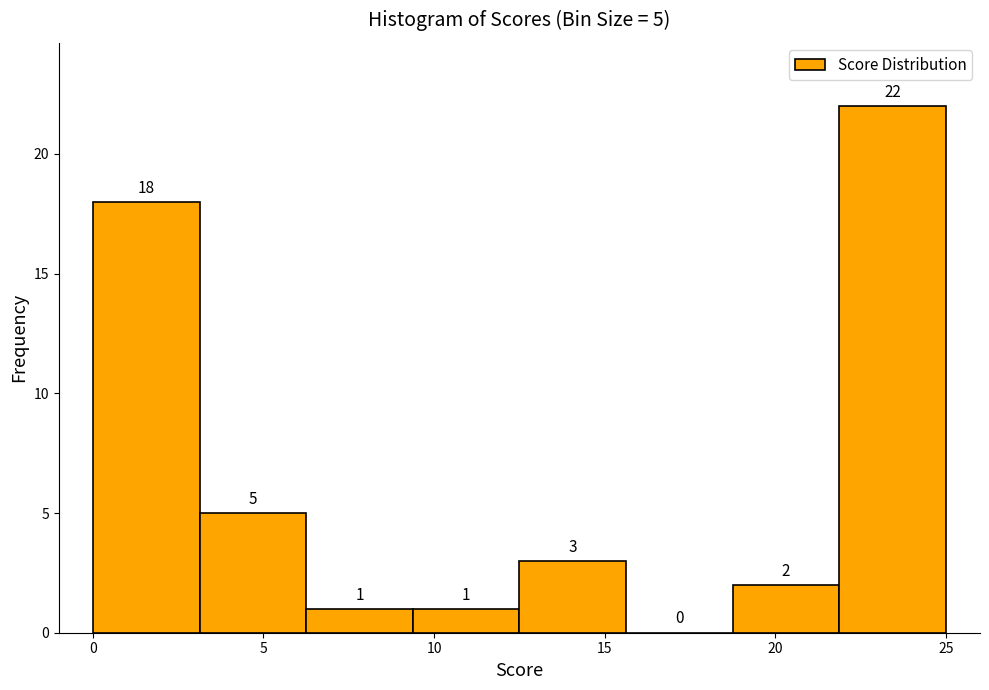

Which range on the x-axis has the tallest bar?

22.0 to 25.0